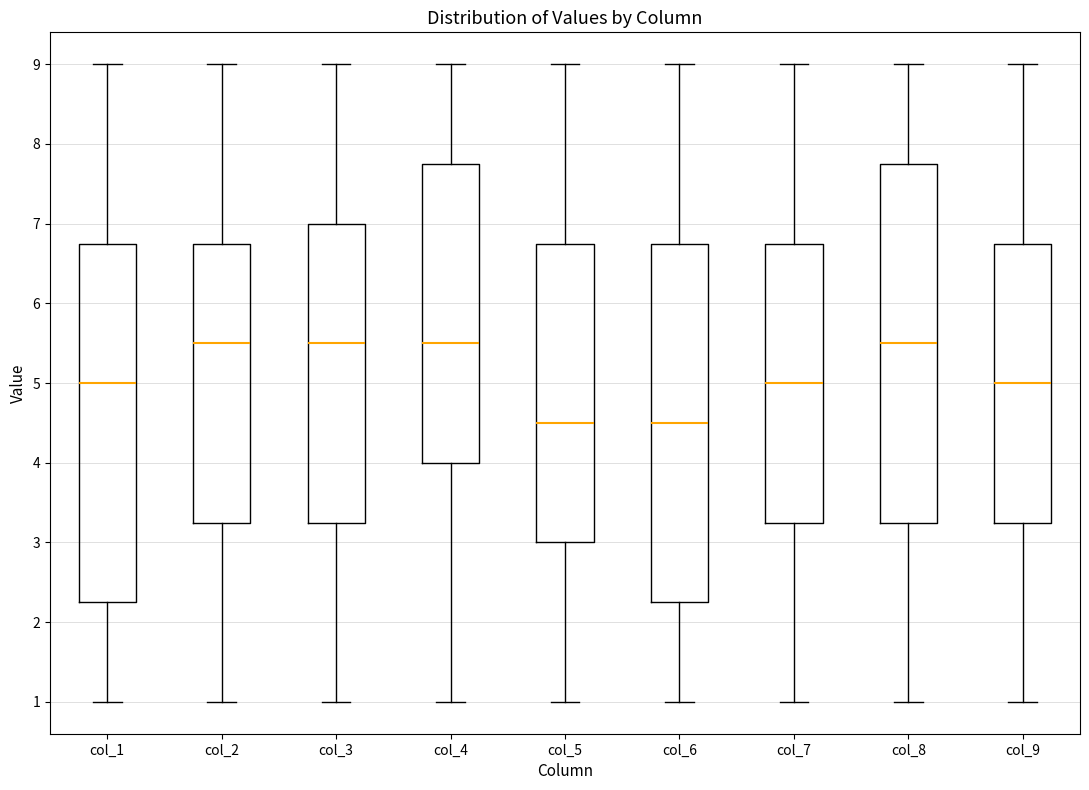

Where does the lower whisker of the box for col_5 end on the y-axis? The values are not printed on the chart, so give them approximately, as read against the axis.

1.0